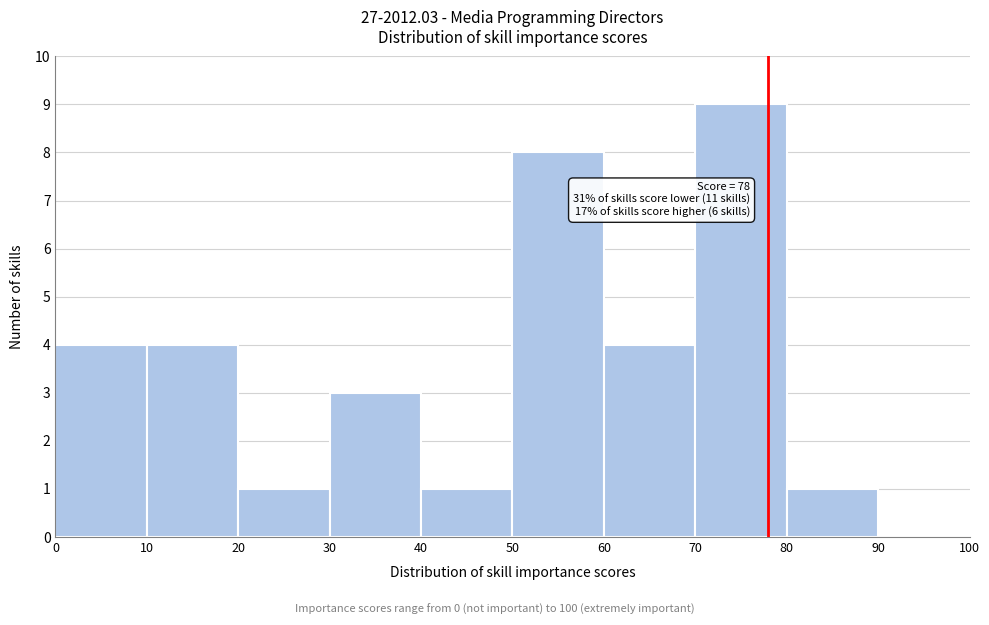

Over which range of the x-axis is the bar tallest?

70 to 80